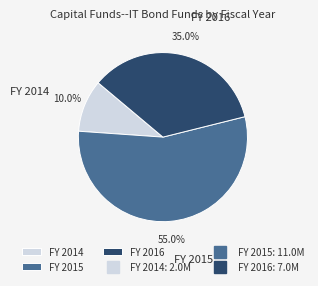

To the nearest percent, what is the average slice percentage?

33%